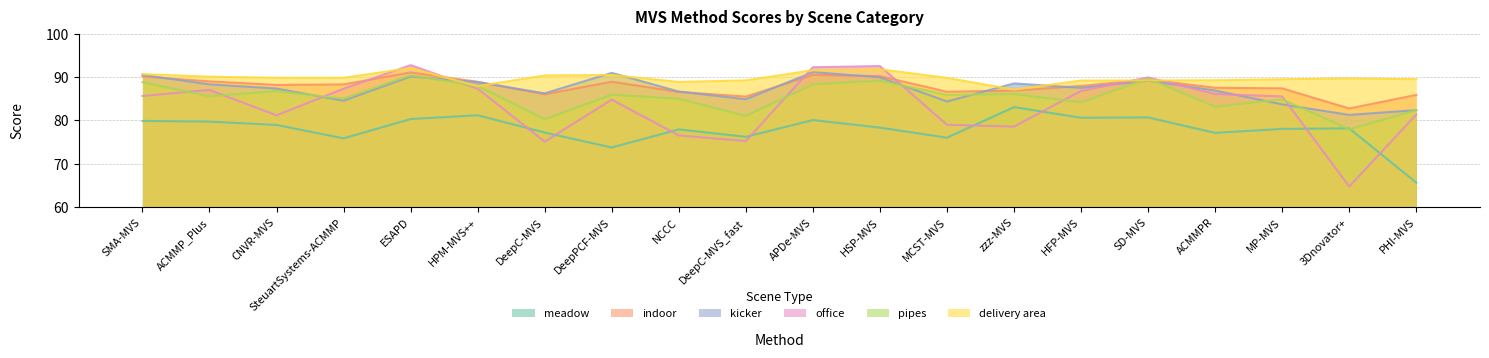

Where is meadow nearest to the value 74?

DeepPCF-MVS